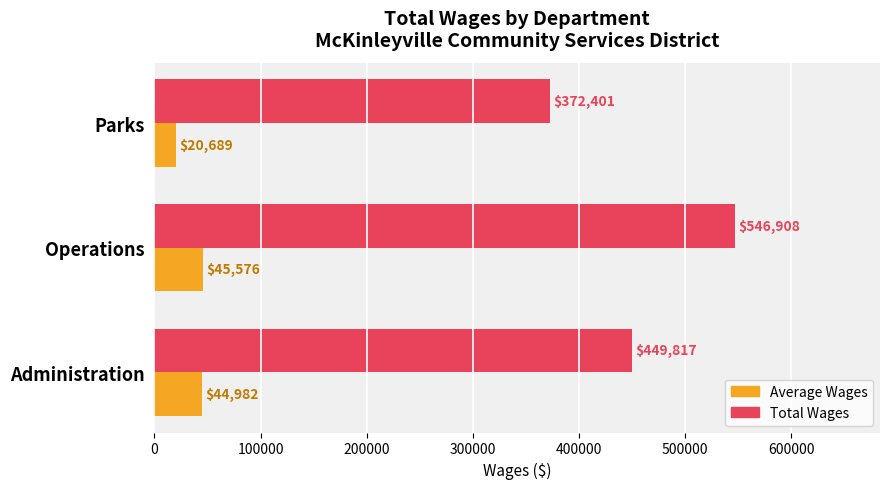

What is the difference between the Total Wages values at Administration and Operations?

97091.0